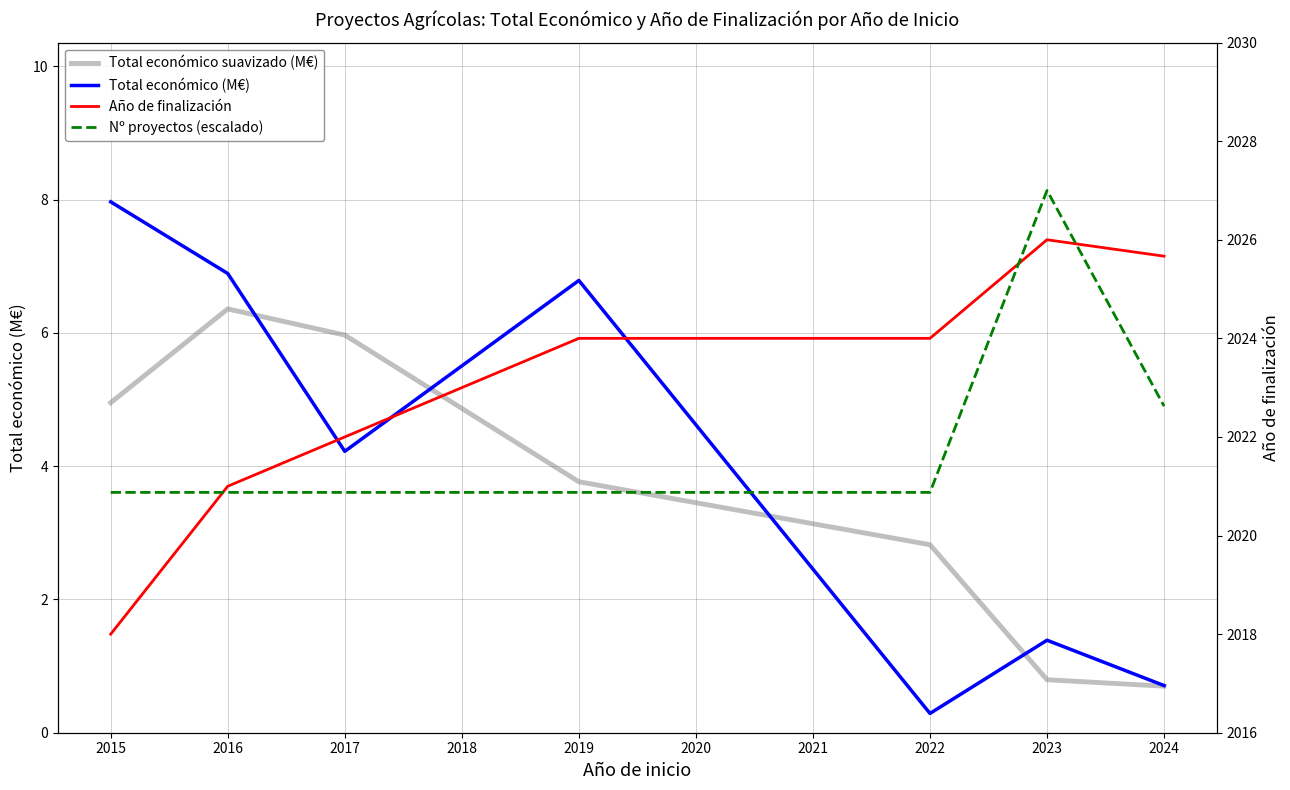

At which category does the chart reach its minimum across all series?

2022